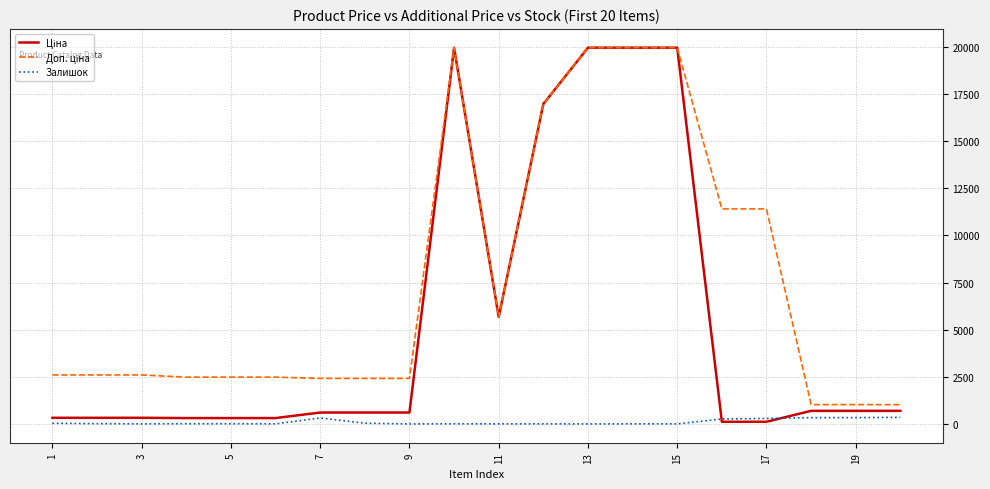

What is the greatest value displayed?

19964.2